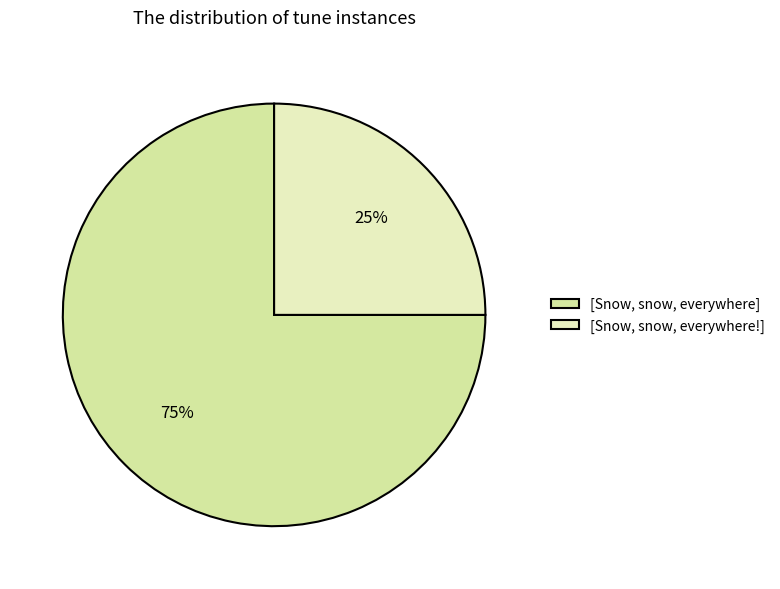

Do [Snow, snow, everywhere!] and [Snow, snow, everywhere] together represent more than half of the pie?

Yes